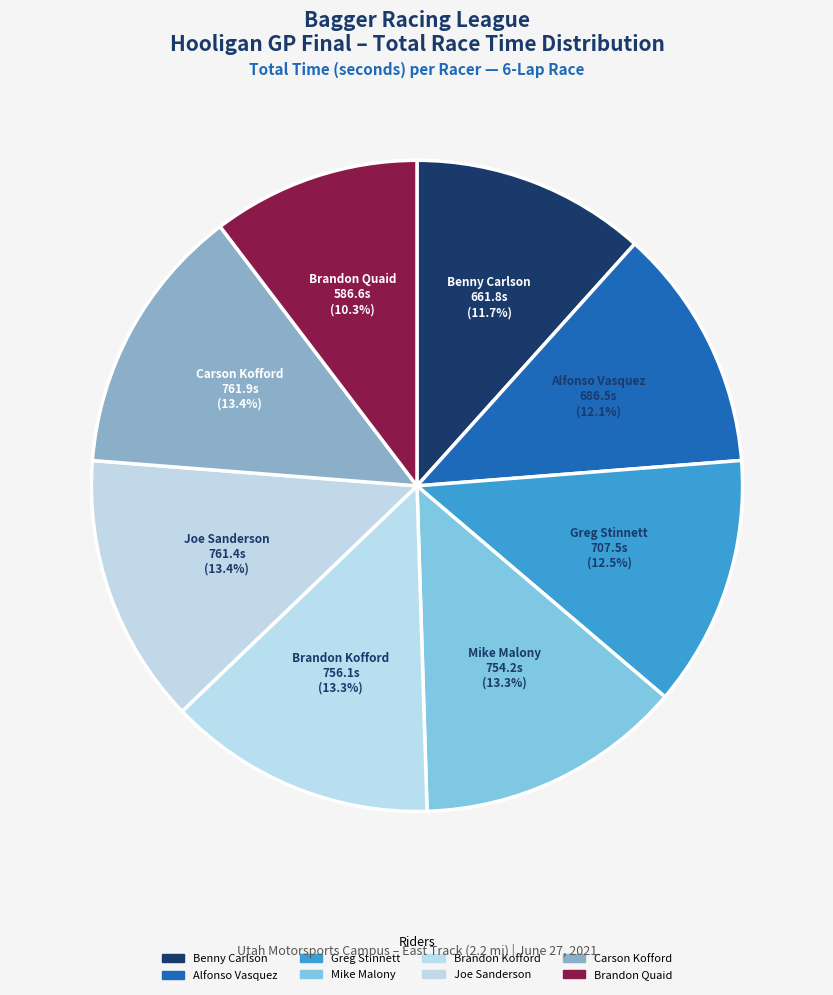

Count the number of slices in the pie.

8